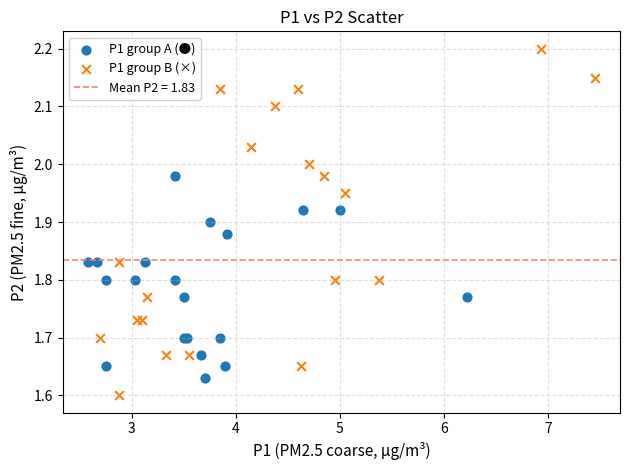

Which series has the widest spread of Y values?

P1 group B (×)